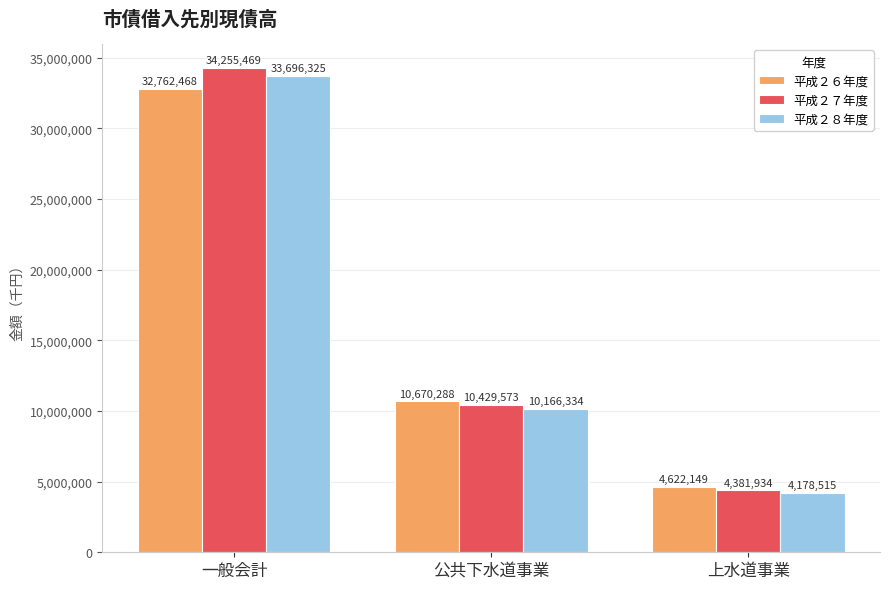

Which series changed the most between 一般会計 and 公共下水道事業?

平成２７年度